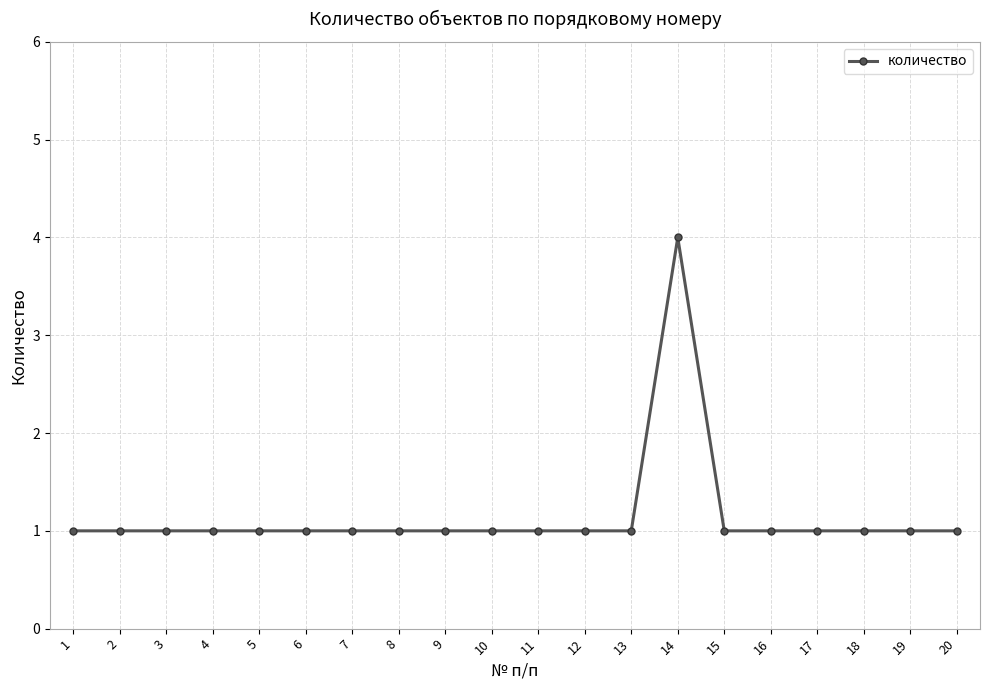

What value does the data have at 10?

1